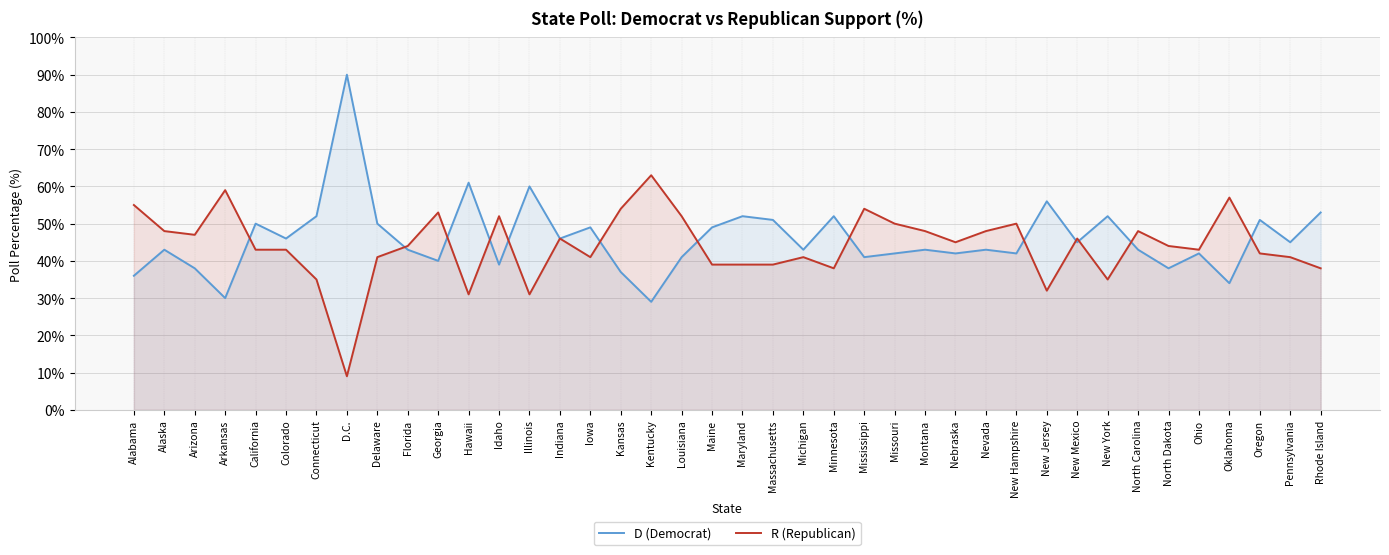

Rank the categories by D (Democrat) value from highest to lowest.

D.C., Hawaii, Illinois, New Jersey, Rhode Island, Connecticut, Maryland, Minnesota, New York, Massachusetts, Oregon, California, Delaware, Iowa, Maine, Colorado, Indiana, New Mexico, Pennsylvania, Alaska, Florida, Michigan, Montana, Nevada, North Carolina, Missouri, Nebraska, New Hampshire, Ohio, Louisiana, Mississippi, Georgia, Idaho, Arizona, North Dakota, Kansas, Alabama, Oklahoma, Arkansas, Kentucky